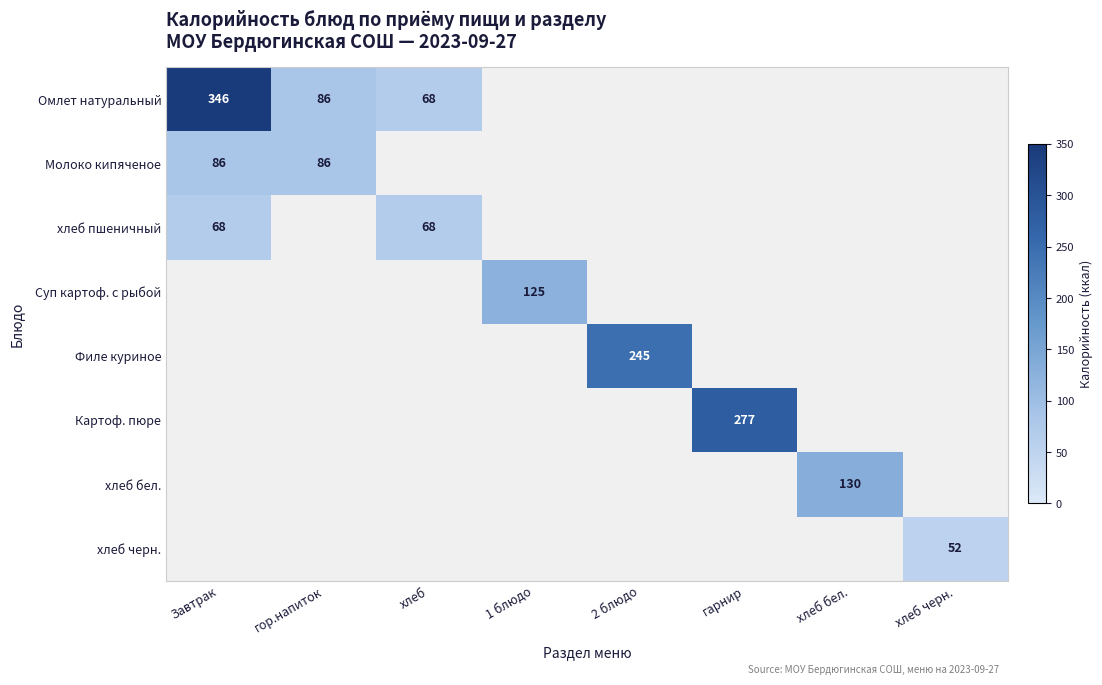

What is the minimum value shown in the chart?

52.0